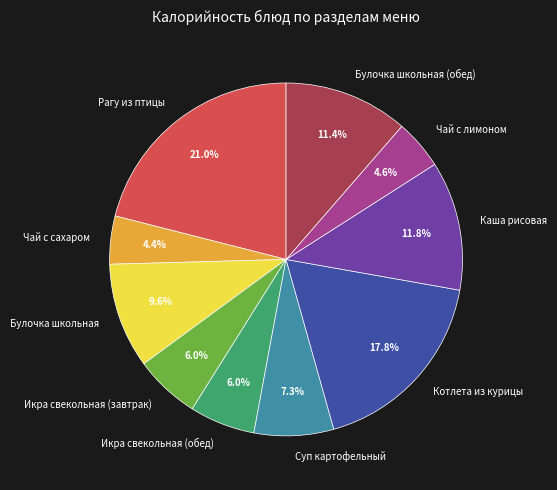

Which category has the biggest portion of the pie?

Рагу из птицы